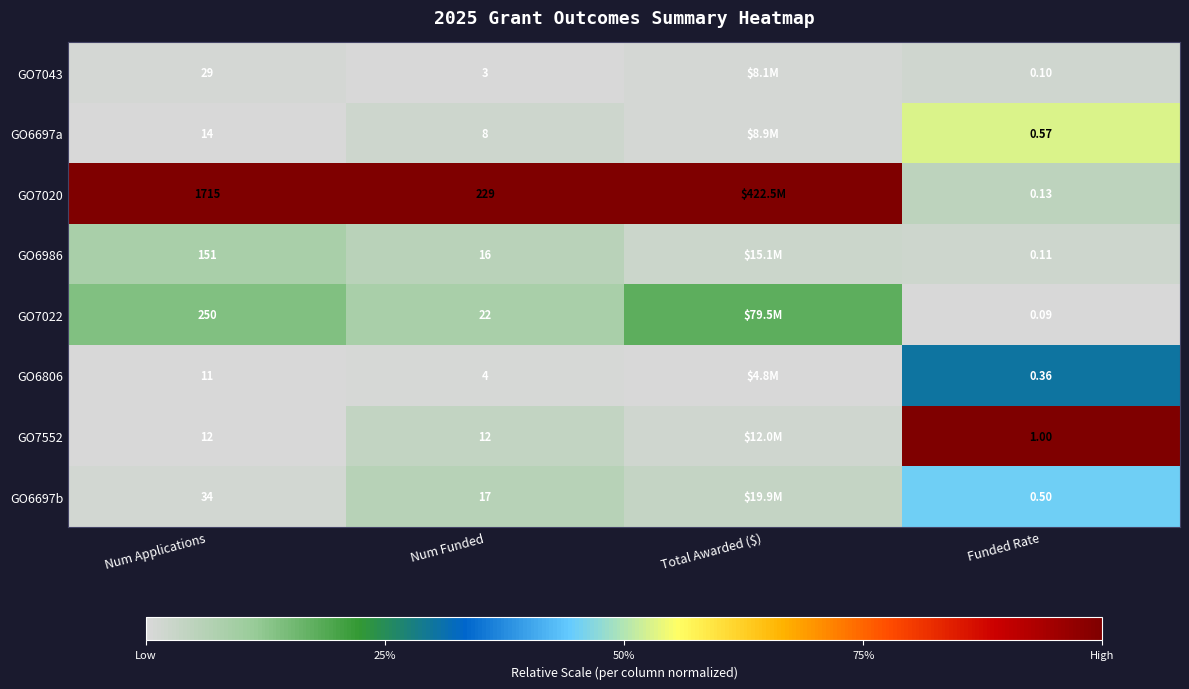

Rank the series at Num Funded from highest to lowest value.

GO7020, GO7022, GO6697b, GO6986, GO7552, GO6697a, GO6806, GO7043